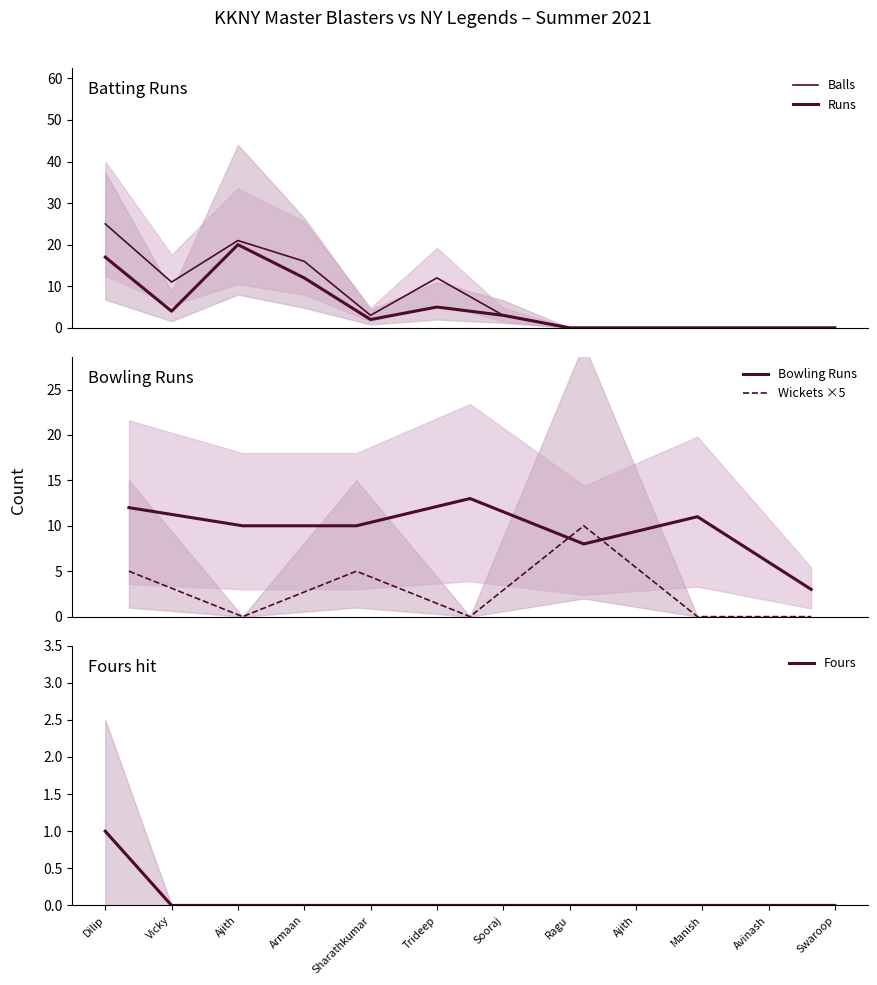

True or false: Fours and Balls intersect in this chart.

False